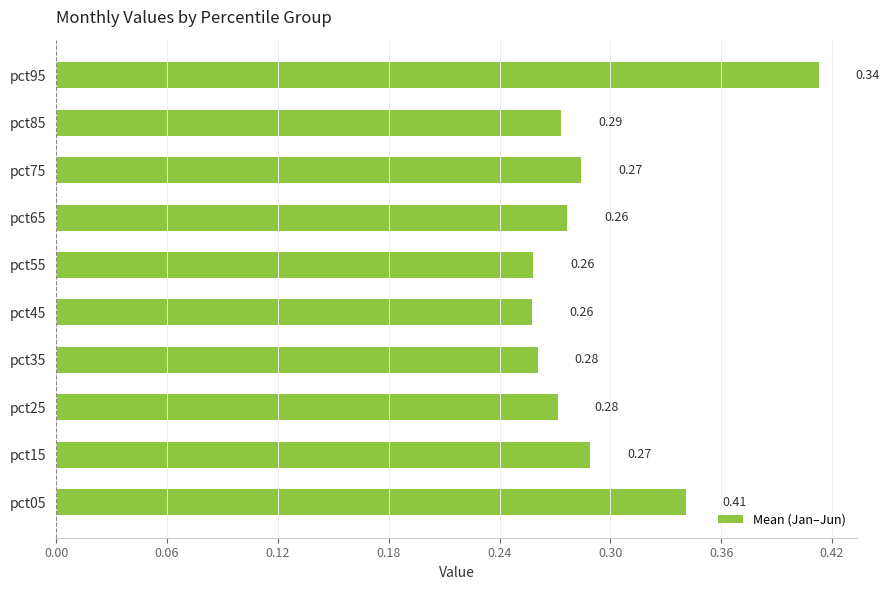

What is the sum of the values at pct95 and pct65?

0.7